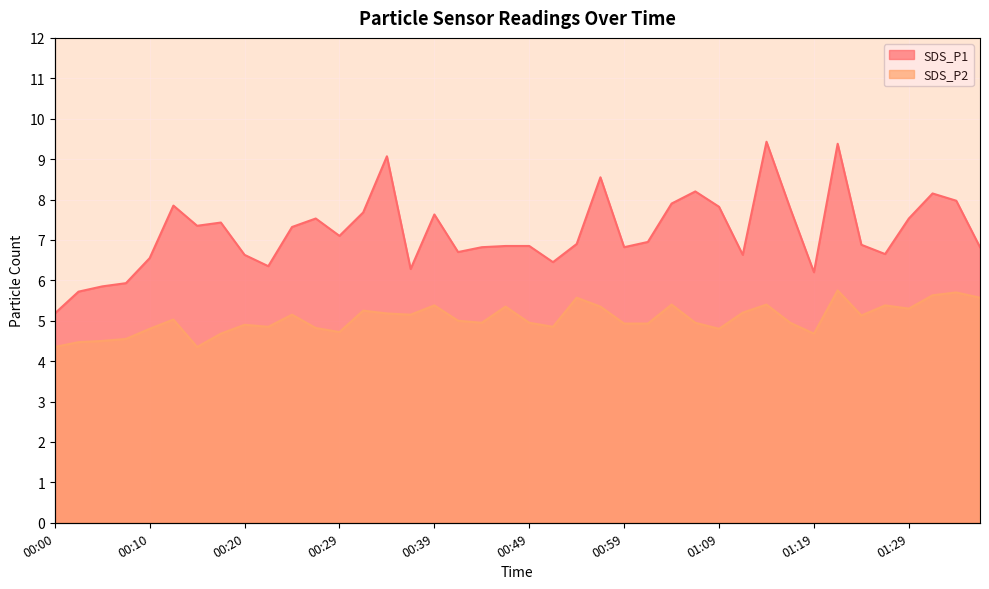

What is the total value across all series at 01:09?

12.6